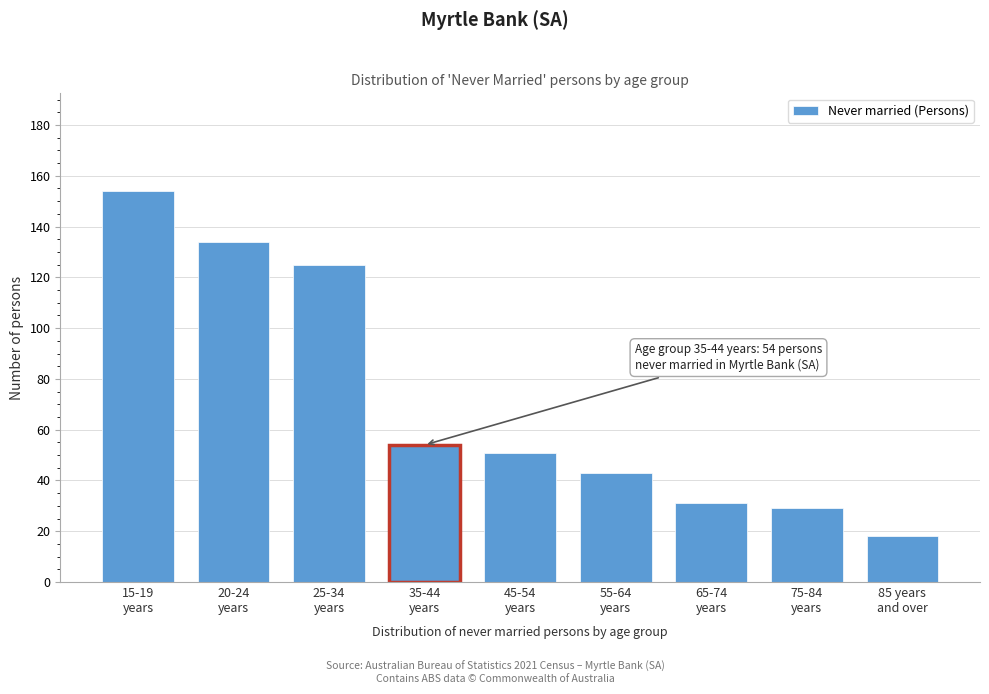

Reading left to right, list all the values displayed in this chart.

154	134	125	54	51	43	31	29	18